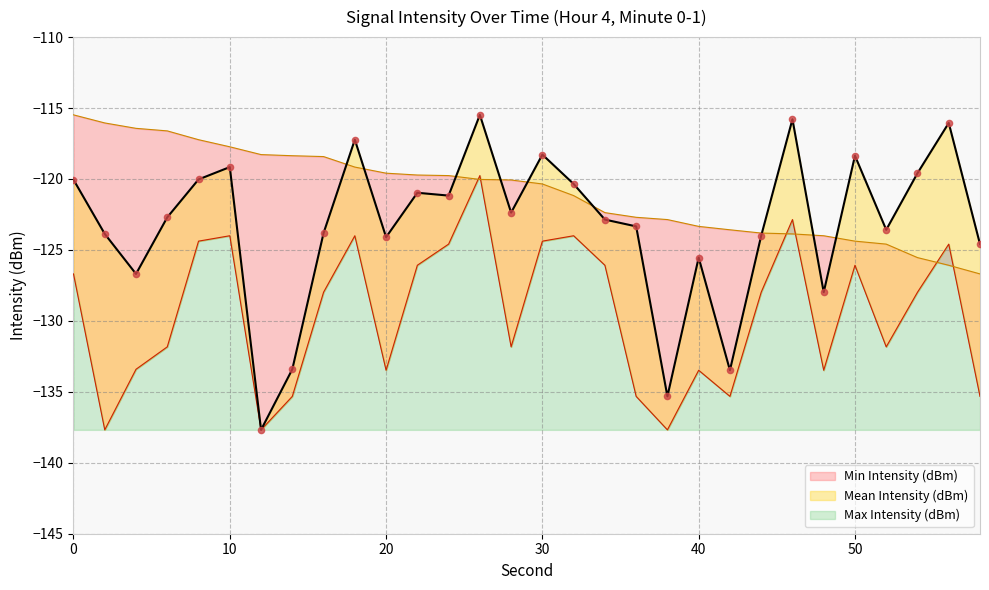

Is the value of Max Intensity (dBm) at 52 greater than the value of Mean Intensity (dBm) at 24?

No